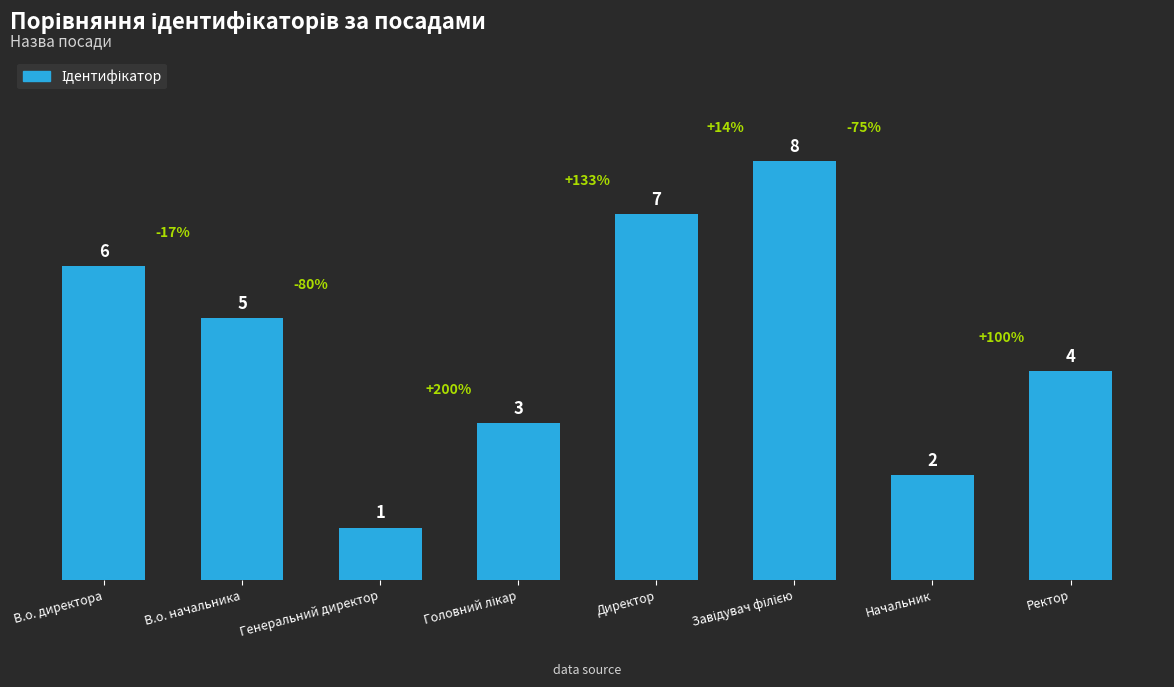

Is it true that the value at Директор is 7?

True